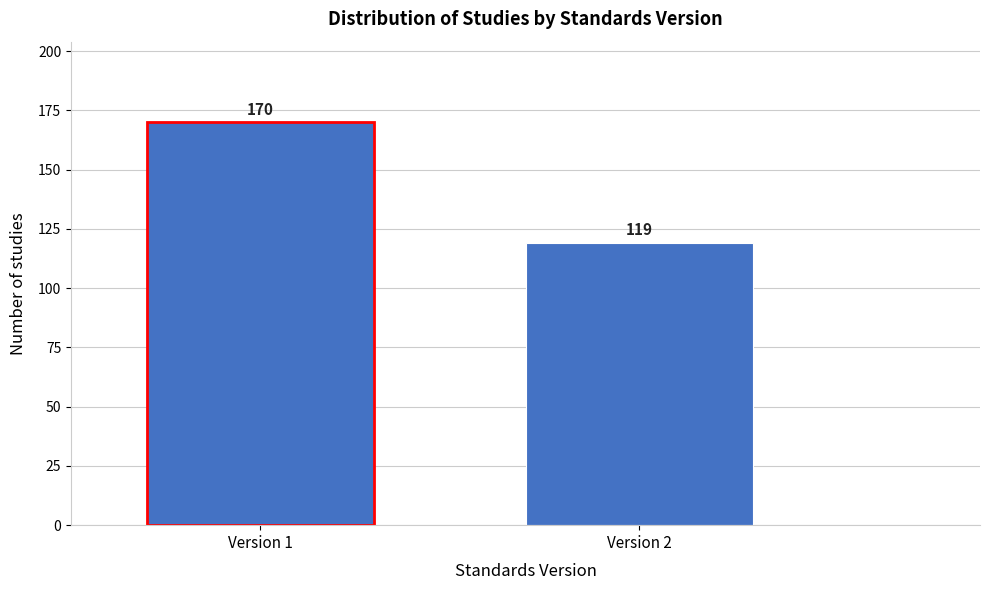

Reading left to right, extract all data points from this chart.

Version 1=170	Version 2=119